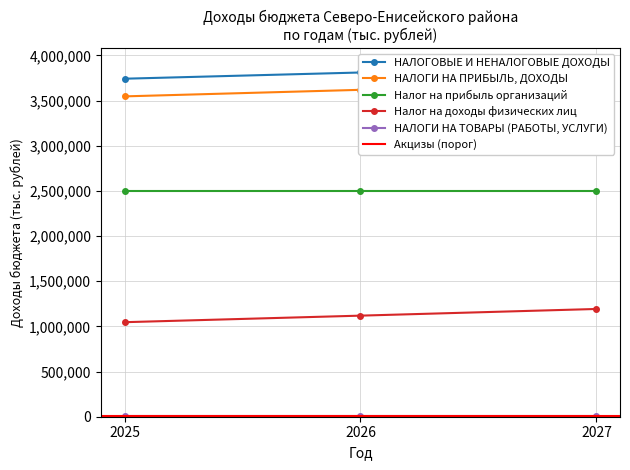

Is the value of Налог на прибыль организаций at 2026 greater than the value of Налог на доходы физических лиц at 2025?

Yes